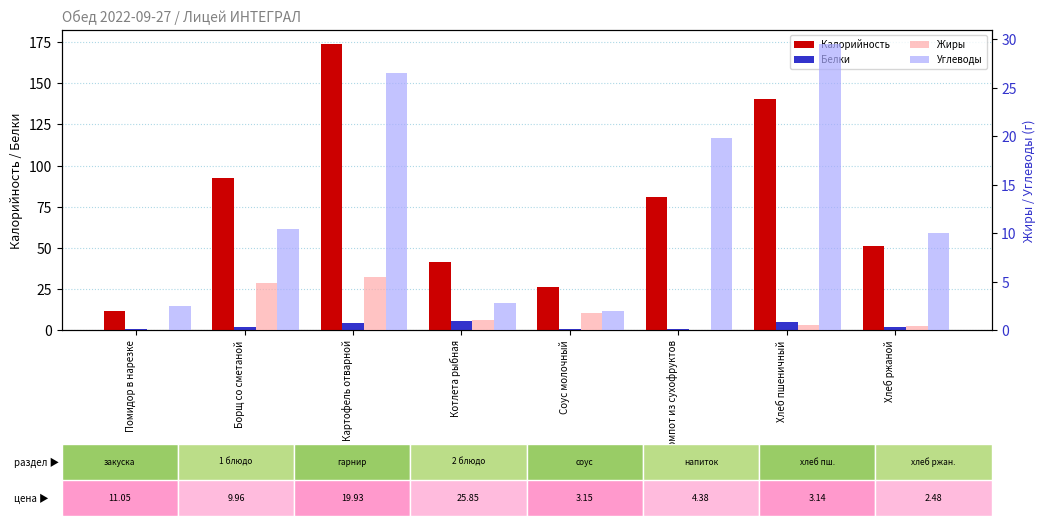

What is the maximum value shown in the chart?

173.7